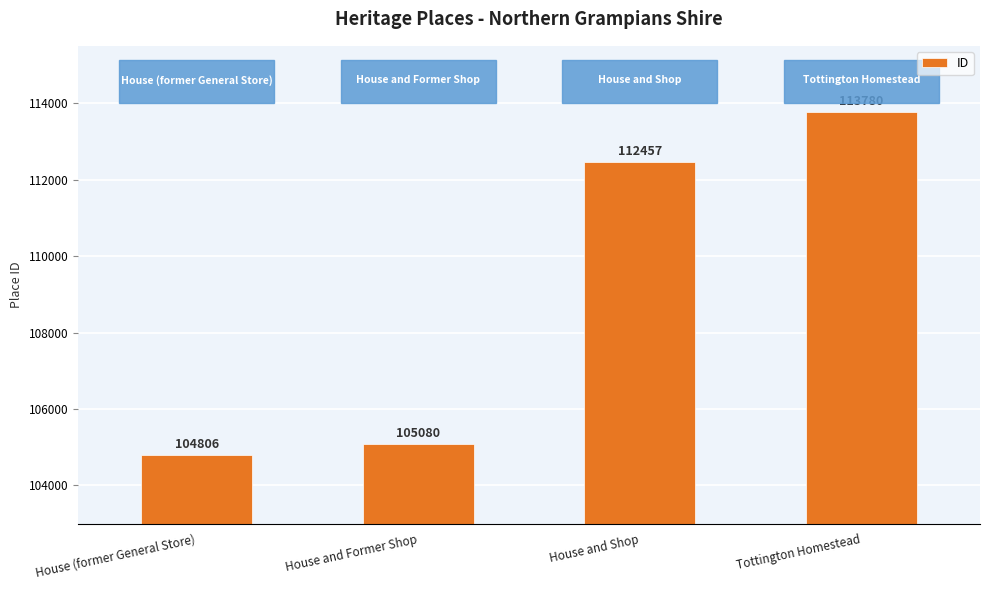

What position from the left is House (former General Store)?

1